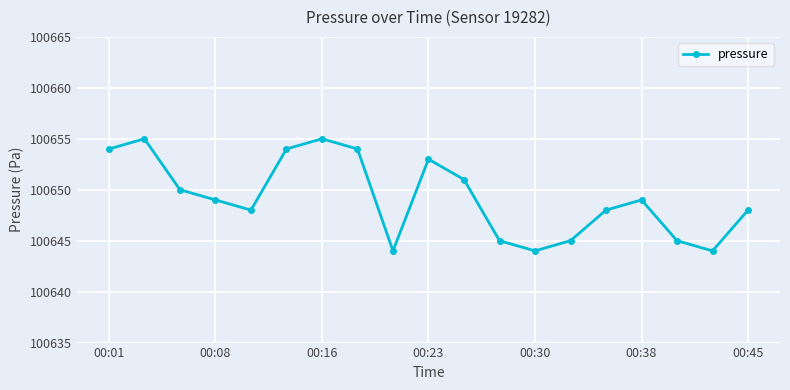

What is the greatest value displayed?

100655